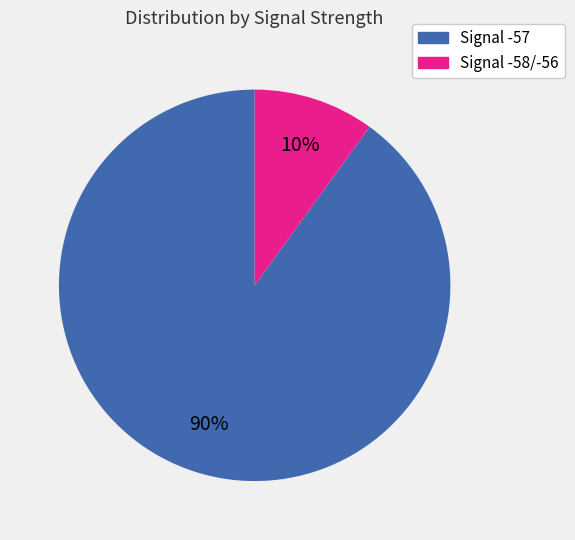

Does any single category account for the majority?

Yes